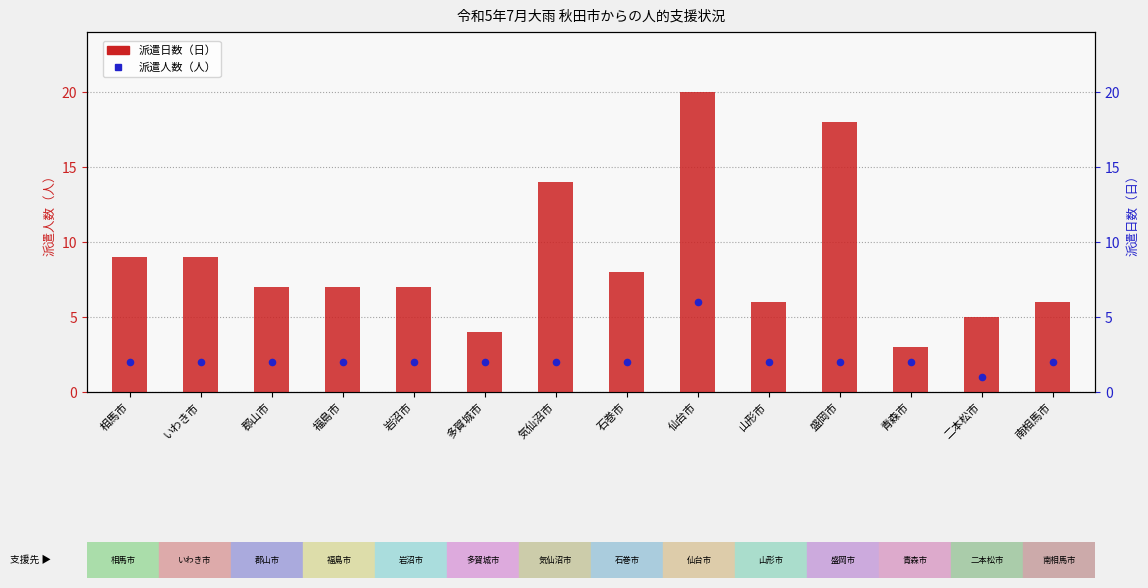

Which series has the largest Y range (max minus min)?

派遣日数（日）